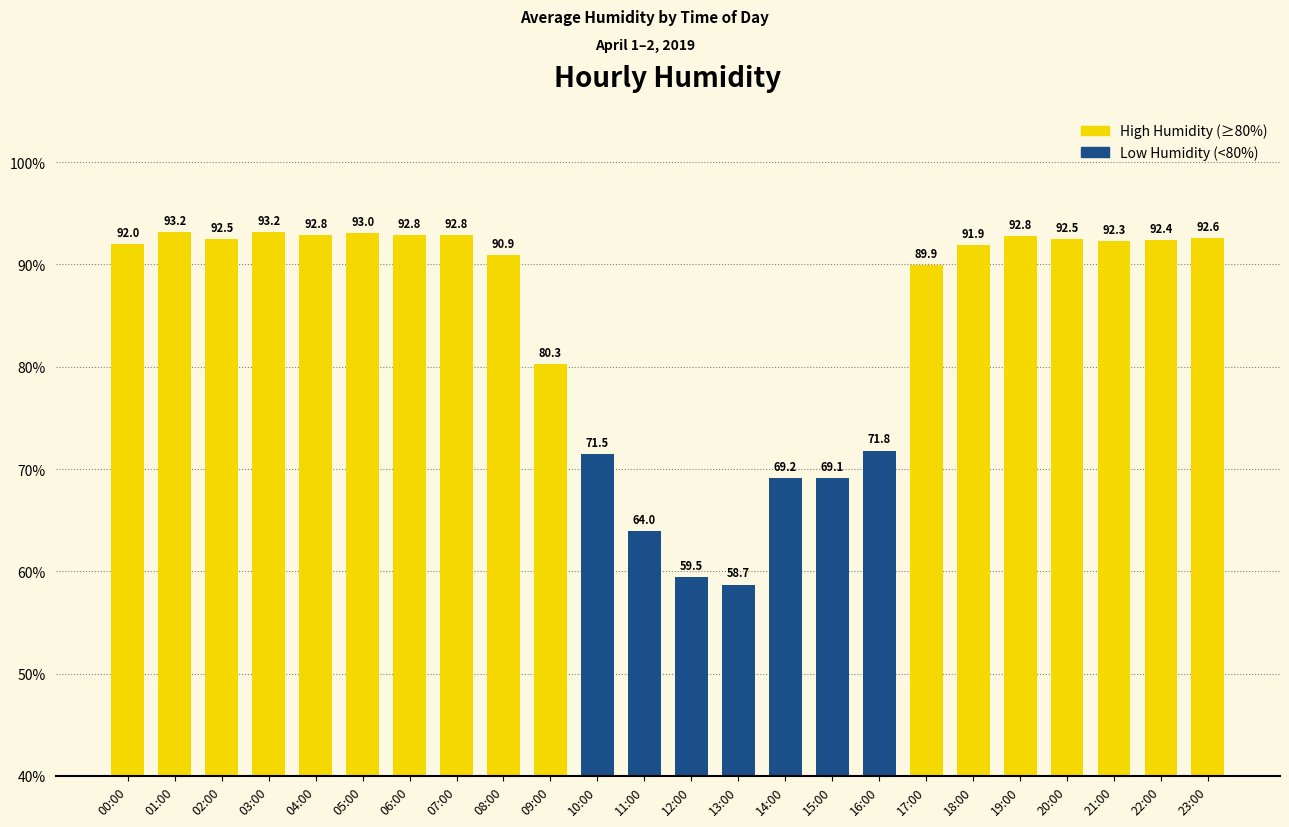

What is the label of the 4th bar from the right?

20:00